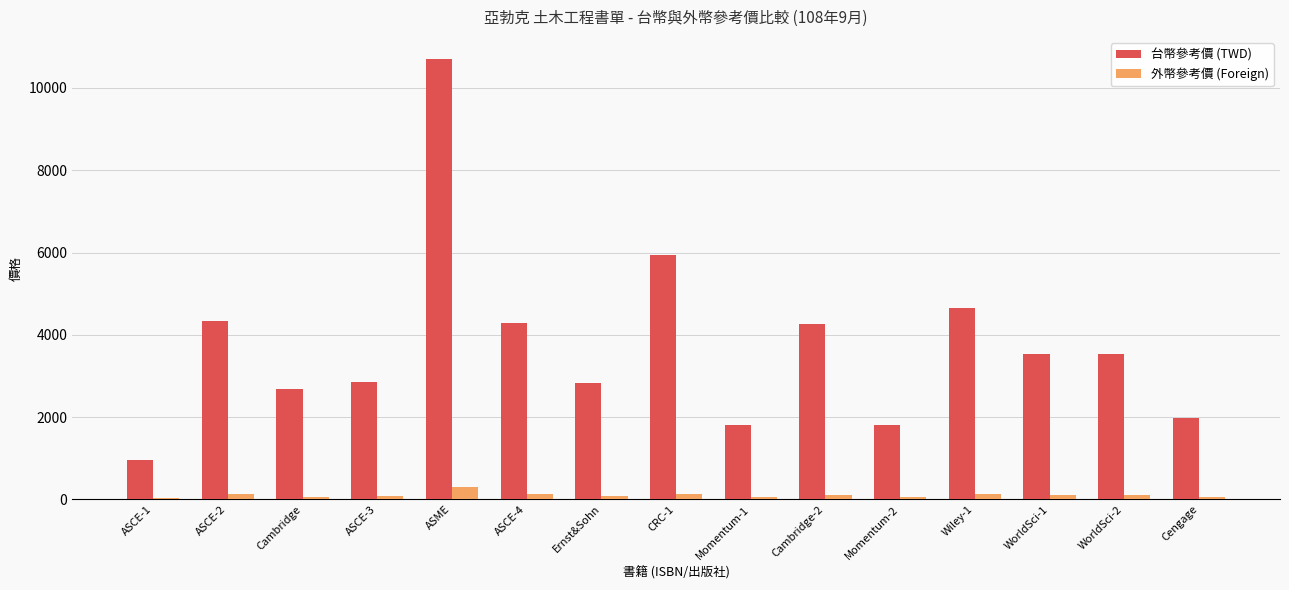

What is the sum of all 外幣參考價 (Foreign) values?

1519